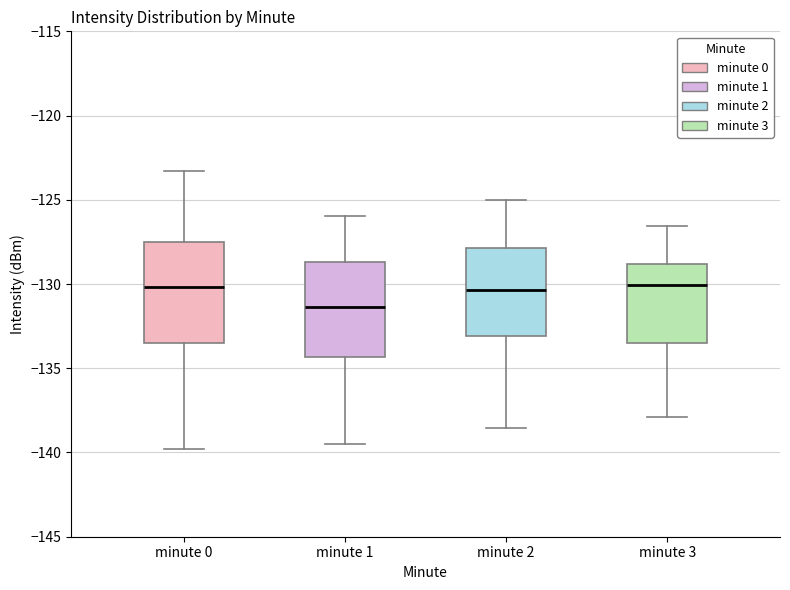

Where is the lower edge of the box for minute 3 on the y-axis? The values are not printed on the chart, so give them approximately, as read against the axis.

-133.5